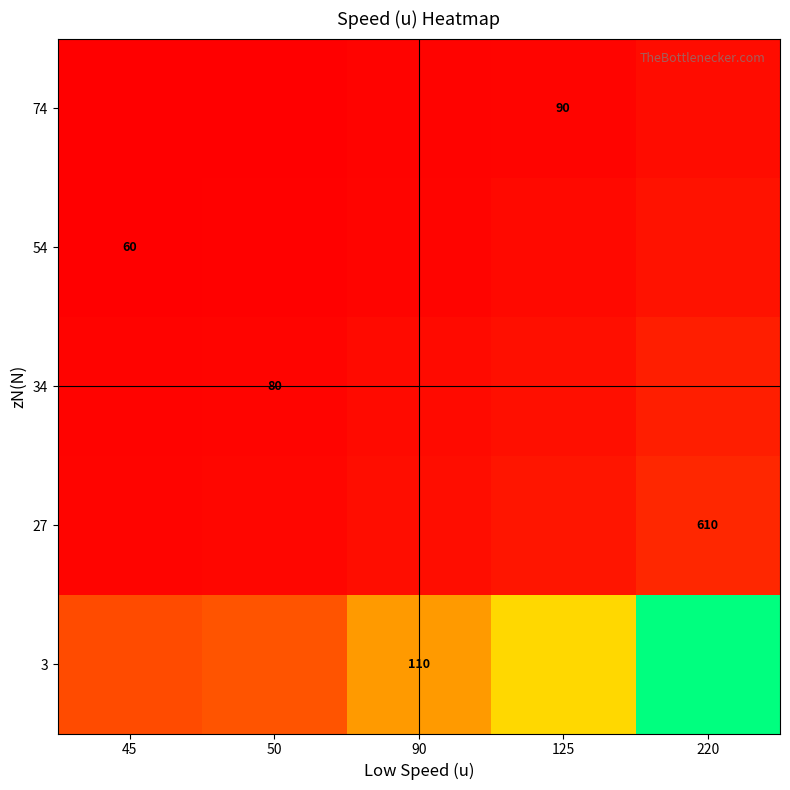

Is the value of 74 at 125 greater than the value of 27 at 90?

No